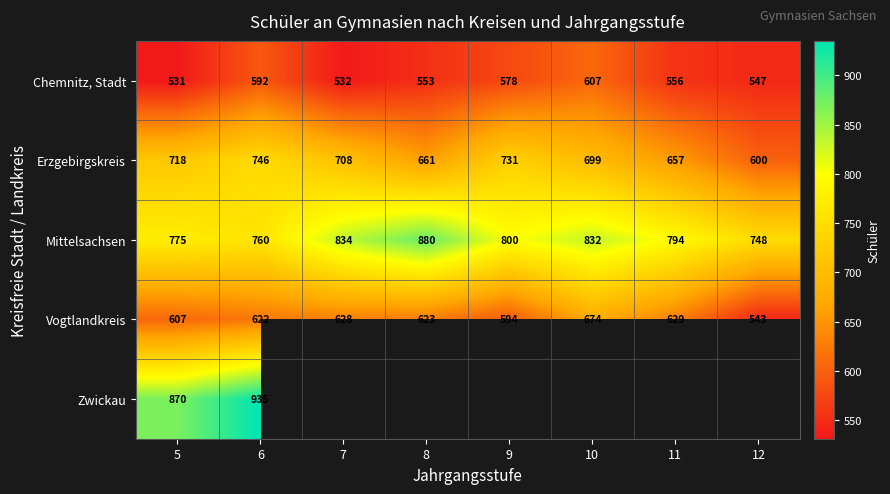

How many data points does each series have?

8